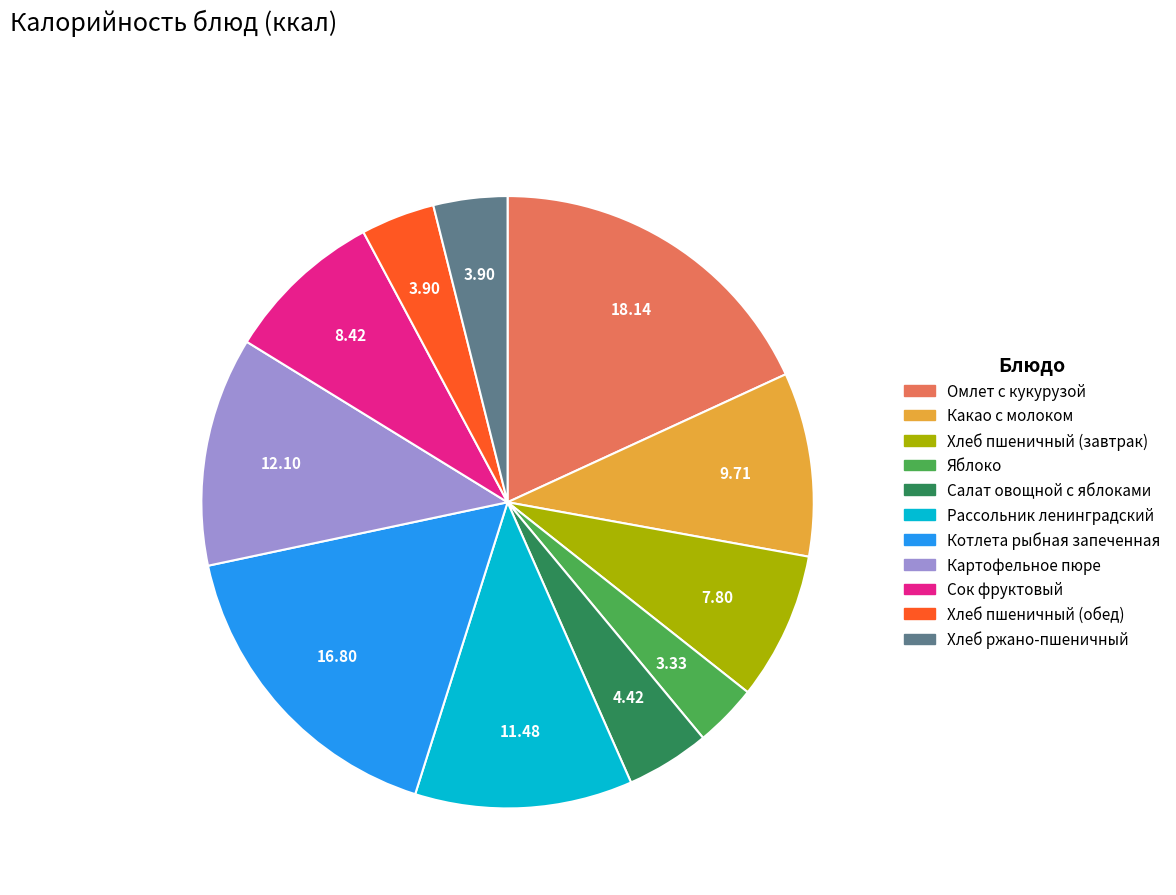

Which slice is the smallest?

Яблоко